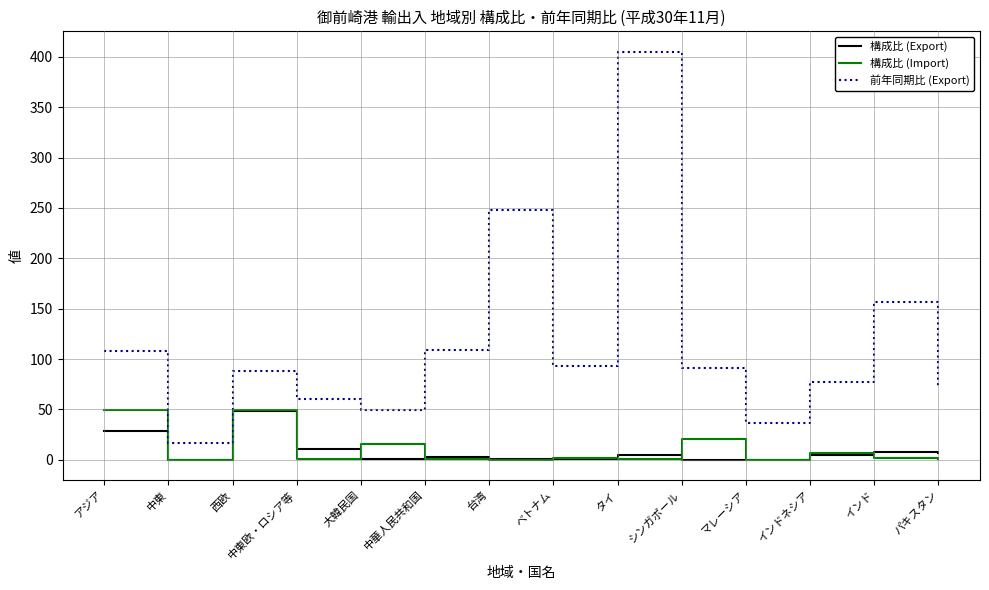

Where does the 前年同期比 (Export) series first go above 90?

アジア